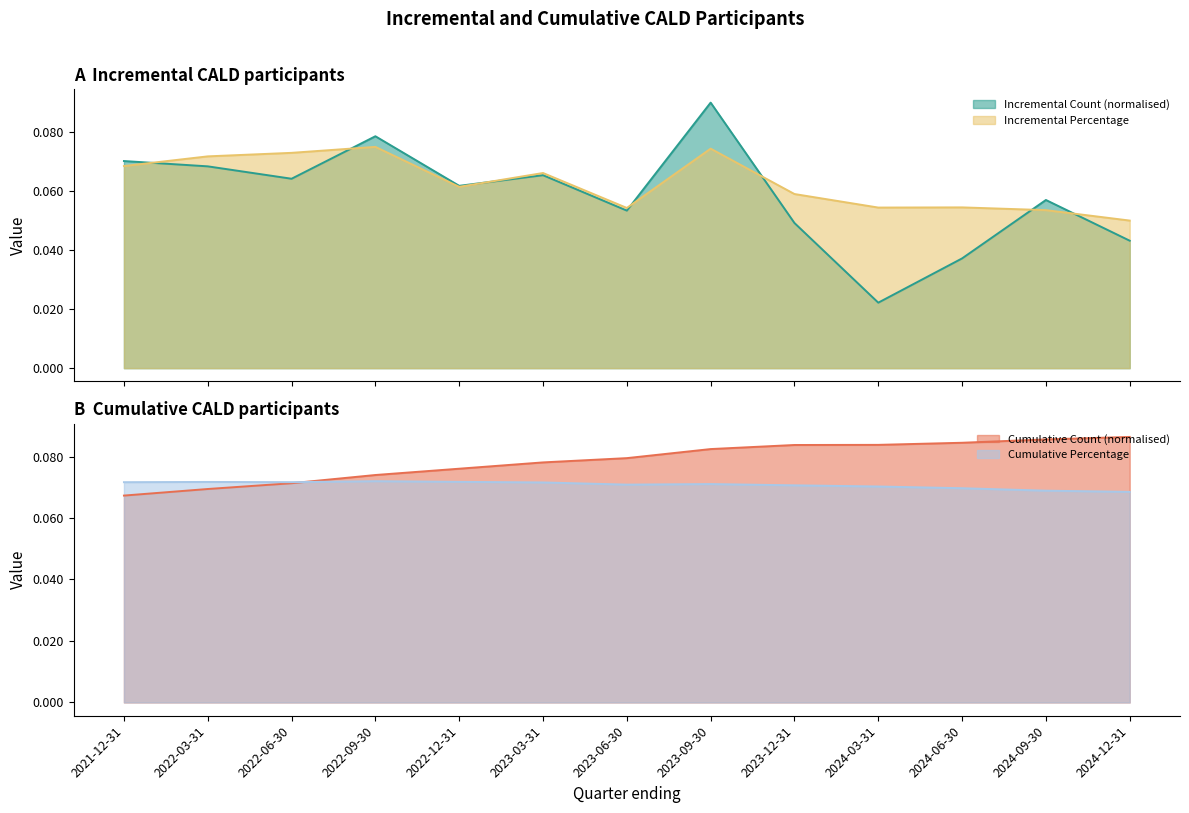

Read the Cumulative Percentage value at 2023-06-30.

0.1